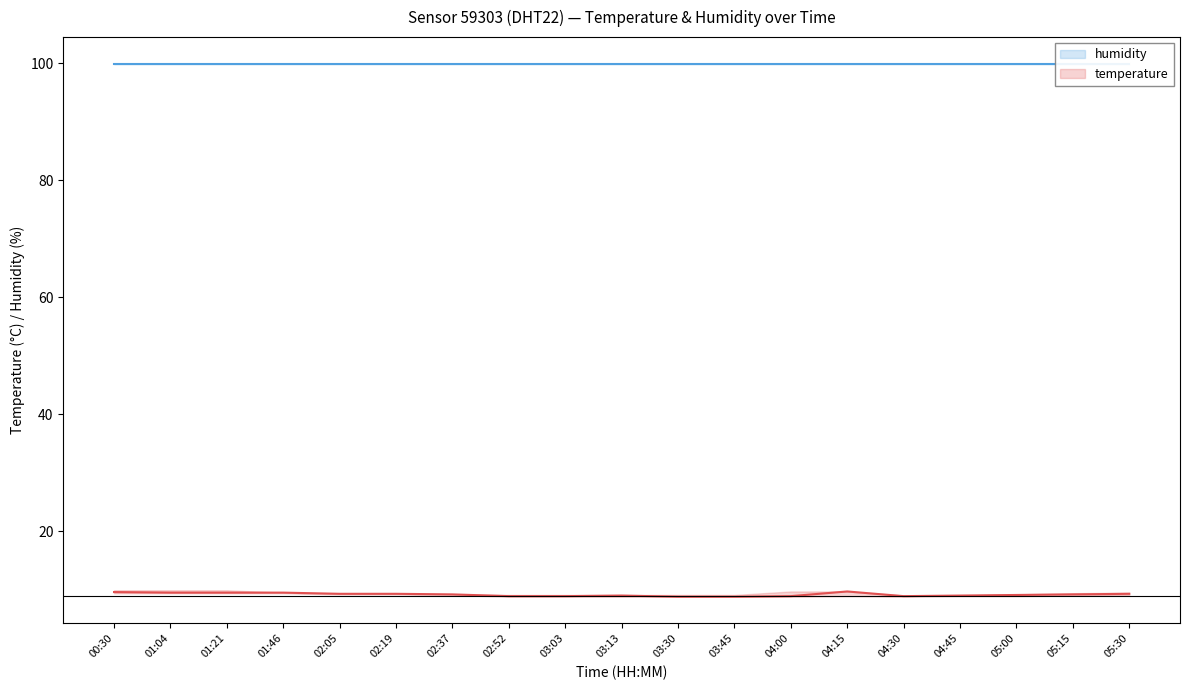

What is the difference between the second highest and second lowest values in the temperature series?

0.8